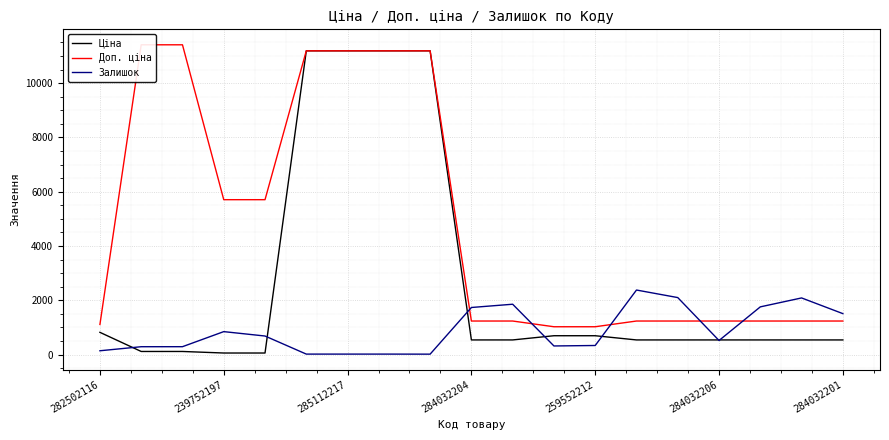

Which series has the largest range (max minus min)?

Ціна